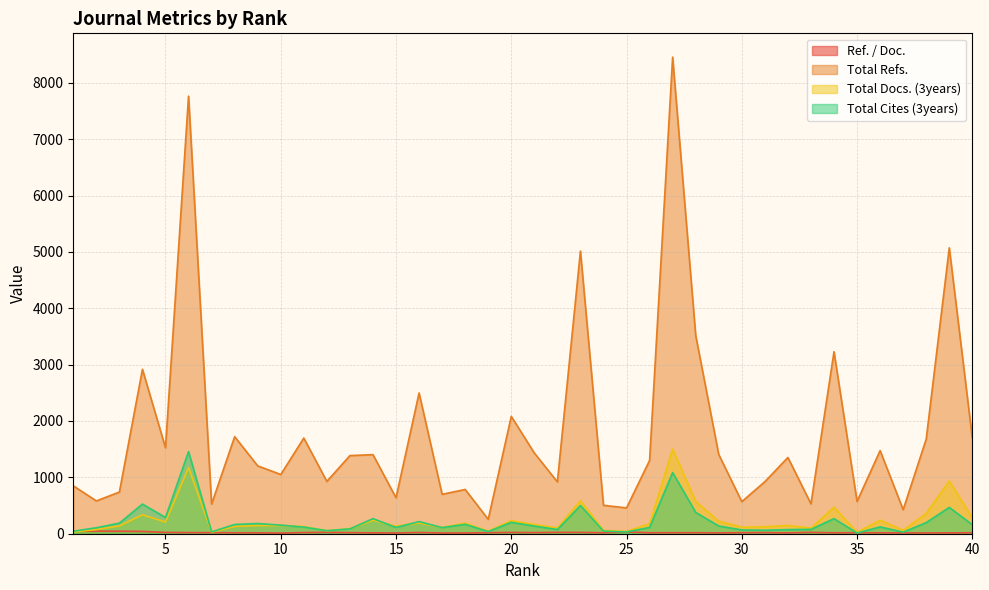

How many lines are shown in the chart?

4